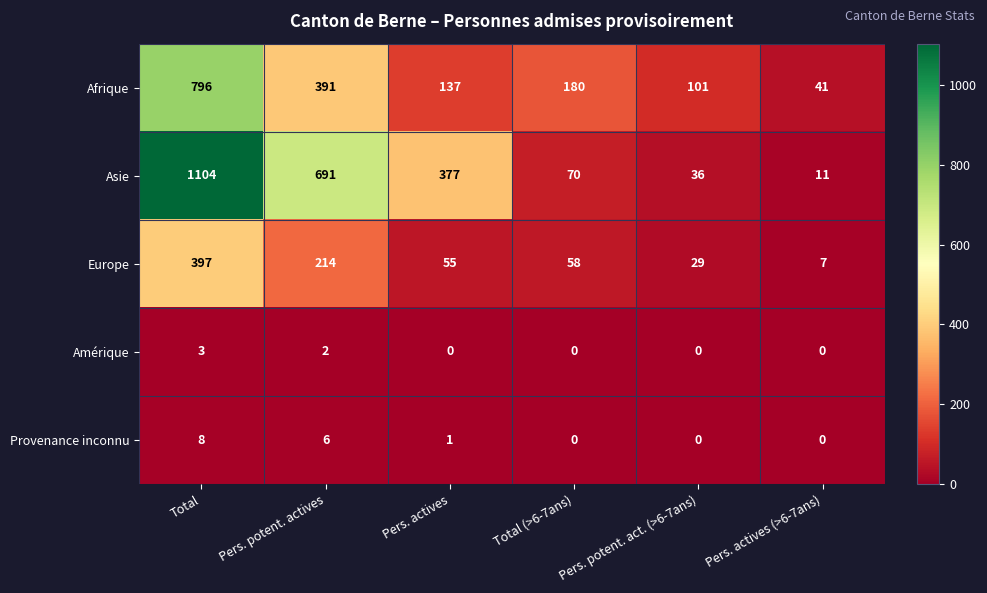

Where is Asie nearest to the value 557?

Pers. potent. actives